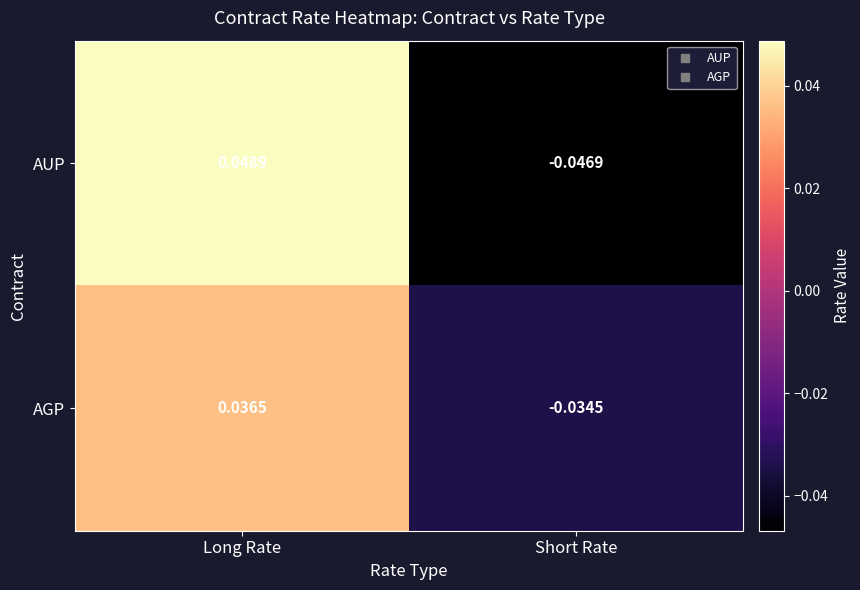

Where is AUP nearest to the value 0?

Short Rate